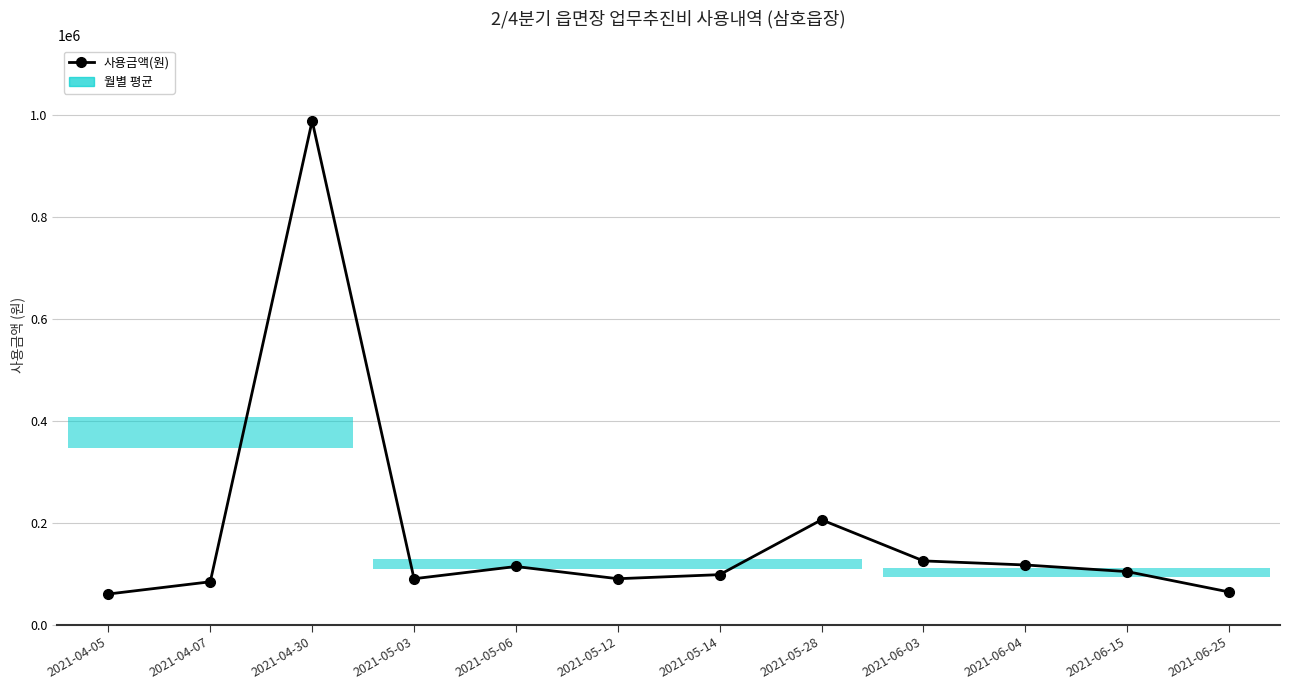

Count the number of categories in the chart.

12